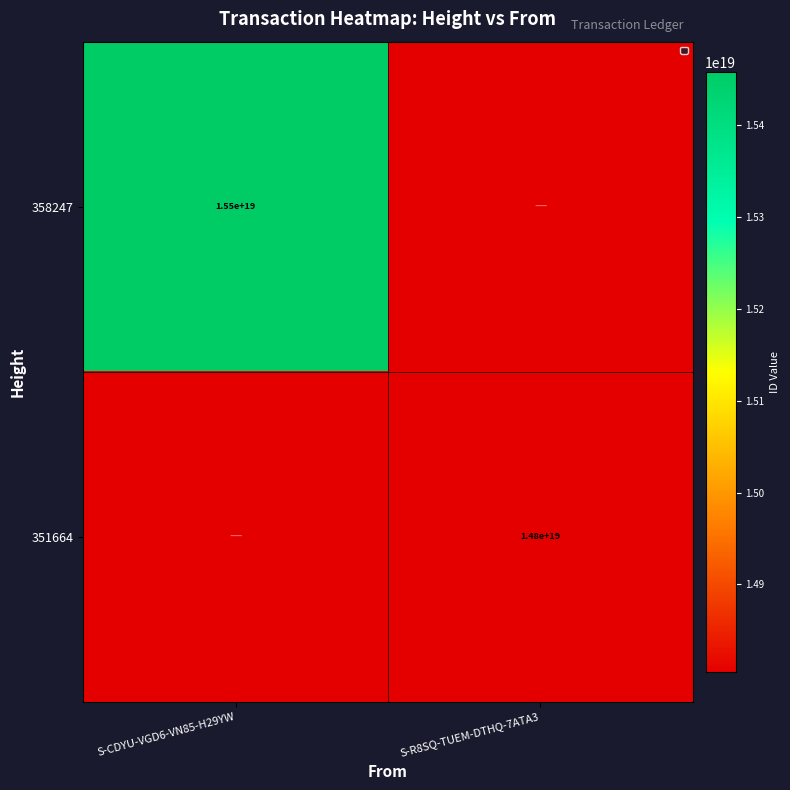

Is the value of 358247 at S-CDYU-VGD6-VN85-H29YW greater than the value of 351664 at S-R8SQ-TUEM-DTHQ-7ATA3?

Yes